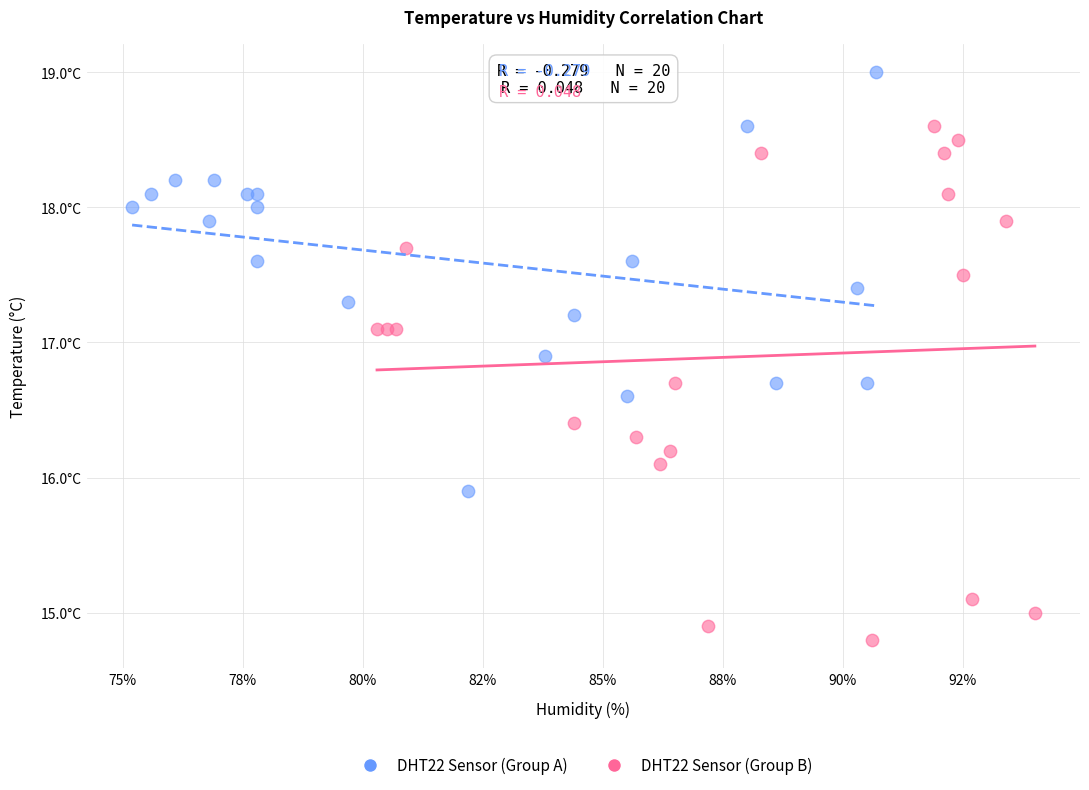

Which series contains the highest Y value?

DHT22 Sensor (Group A)